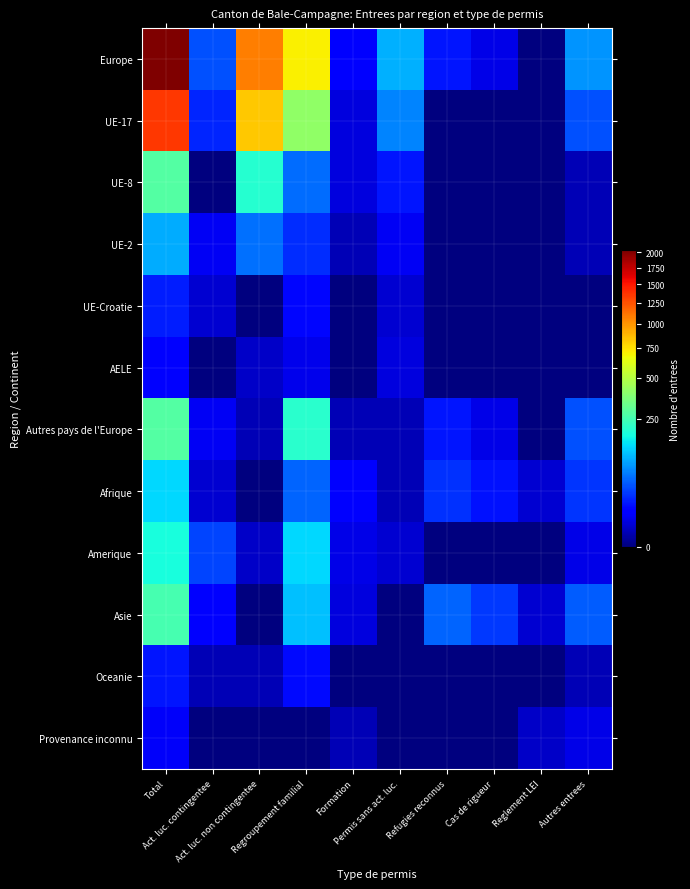

Reading right to left, list all the values displayed in this chart.

Europe: Autres entrees=78	Reglement LEI=0	Cas de rigueur=5	Refugies reconnus=17	Permis sans act. luc.=99	Formation=10	Regroupement familial=706	Act. luc. non contingentee=1080	Act. luc. contingentee=38	Total=2033
UE-17: Autres entrees=38	Reglement LEI=0	Cas de rigueur=0	Refugies reconnus=0	Permis sans act. luc.=67	Formation=4	Regroupement familial=405	Act. luc. non contingentee=822	Act. luc. contingentee=21	Total=1357
UE-8: Autres entrees=1	Reglement LEI=0	Cas de rigueur=0	Refugies reconnus=0	Permis sans act. luc.=17	Formation=4	Regroupement familial=53	Act. luc. non contingentee=200	Act. luc. contingentee=0	Total=275
UE-2: Autres entrees=1	Reglement LEI=0	Cas de rigueur=0	Refugies reconnus=0	Permis sans act. luc.=7	Formation=1	Regroupement familial=24	Act. luc. non contingentee=55	Act. luc. contingentee=7	Total=95
UE-Croatie: Autres entrees=0	Reglement LEI=0	Cas de rigueur=0	Refugies reconnus=0	Permis sans act. luc.=3	Formation=0	Regroupement familial=13	Act. luc. non contingentee=0	Act. luc. contingentee=3	Total=19
AELE: Autres entrees=0	Reglement LEI=0	Cas de rigueur=0	Refugies reconnus=0	Permis sans act. luc.=4	Formation=0	Regroupement familial=6	Act. luc. non contingentee=2	Act. luc. contingentee=0	Total=12
Autres pays de l'Europe: Autres entrees=38	Reglement LEI=0	Cas de rigueur=5	Refugies reconnus=17	Permis sans act. luc.=1	Formation=1	Regroupement familial=205	Act. luc. non contingentee=1	Act. luc. contingentee=7	Total=275
Afrique: Autres entrees=27	Reglement LEI=3	Cas de rigueur=16	Refugies reconnus=26	Permis sans act. luc.=1	Formation=9	Regroupement familial=49	Act. luc. non contingentee=0	Act. luc. contingentee=3	Total=134
Amerique: Autres entrees=5	Reglement LEI=0	Cas de rigueur=0	Refugies reconnus=0	Permis sans act. luc.=3	Formation=5	Regroupement familial=133	Act. luc. non contingentee=2	Act. luc. contingentee=34	Total=182
Asie: Autres entrees=45	Reglement LEI=3	Cas de rigueur=28	Refugies reconnus=49	Permis sans act. luc.=0	Formation=4	Regroupement familial=114	Act. luc. non contingentee=0	Act. luc. contingentee=10	Total=253
Oceanie: Autres entrees=1	Reglement LEI=0	Cas de rigueur=0	Refugies reconnus=0	Permis sans act. luc.=0	Formation=0	Regroupement familial=14	Act. luc. non contingentee=1	Act. luc. contingentee=1	Total=17
Provenance inconnu: Autres entrees=5	Reglement LEI=2	Cas de rigueur=0	Refugies reconnus=0	Permis sans act. luc.=0	Formation=1	Regroupement familial=0	Act. luc. non contingentee=0	Act. luc. contingentee=0	Total=8